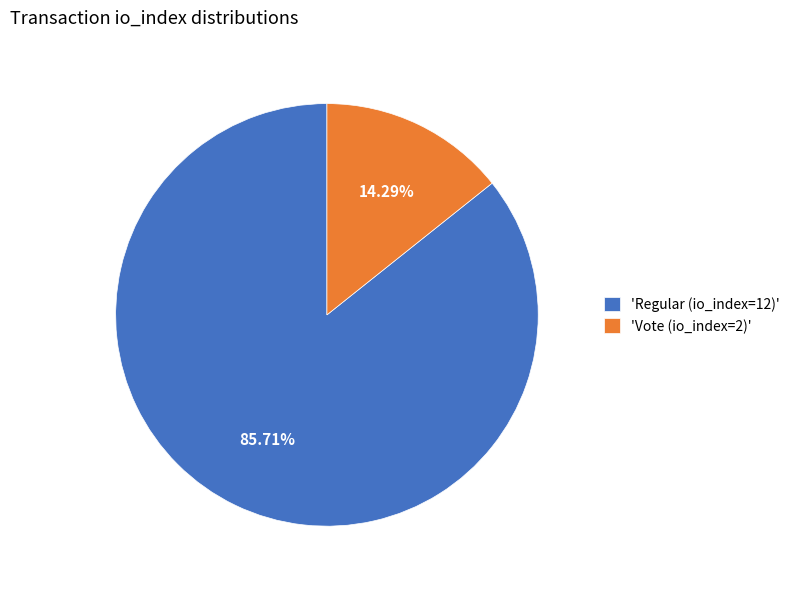

Rank the categories by value from highest to lowest.

'Regular (io_index=12)', 'Vote (io_index=2)'